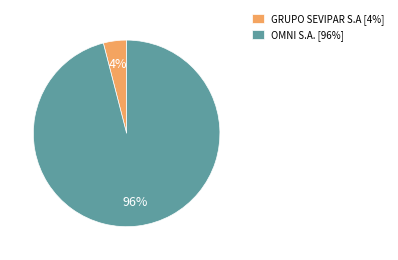

What is the smallest slice in the pie chart?

GRUPO SEVIPAR S.A